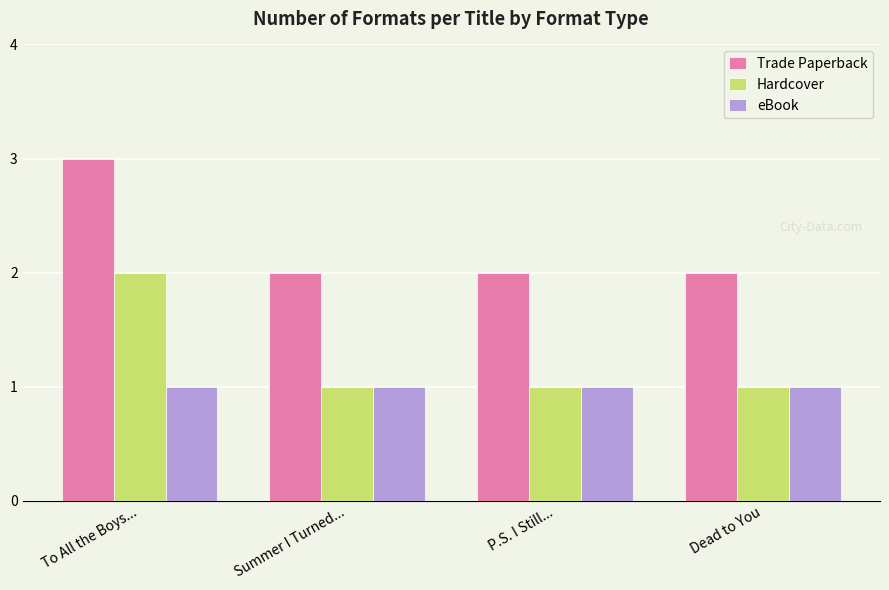

What are all the series names shown in the legend?

Trade Paperback, Hardcover, eBook